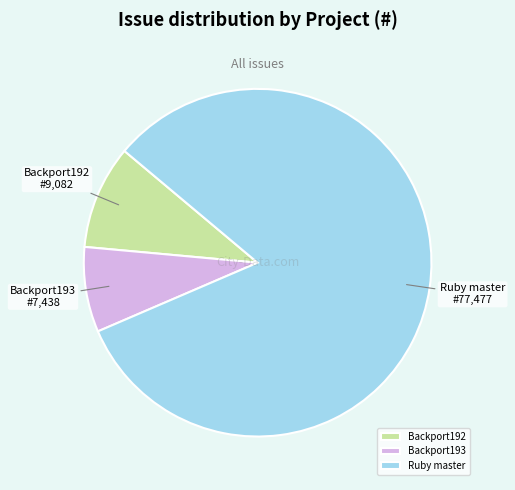

Rank the categories by value from highest to lowest.

Ruby master, Backport192, Backport193